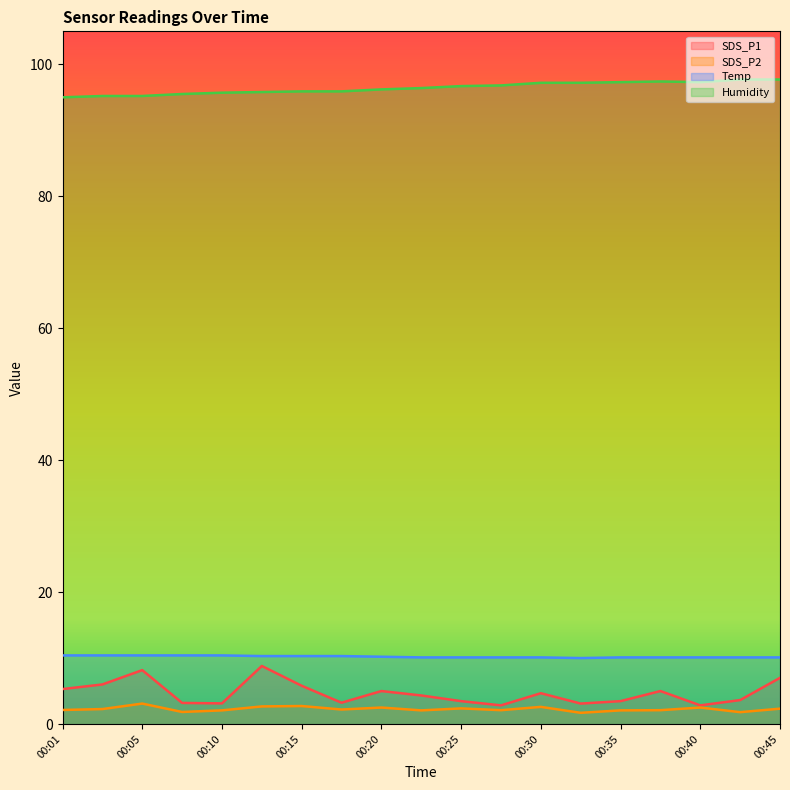

Where is SDS_P2 nearest to the value 2?

00:10